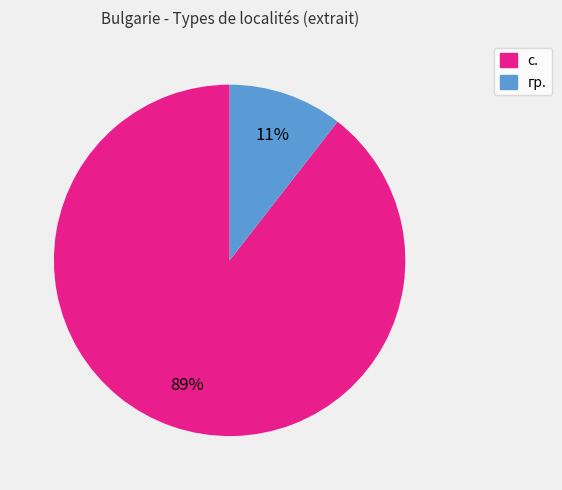

Is it true that с. is 68% of the pie?

False